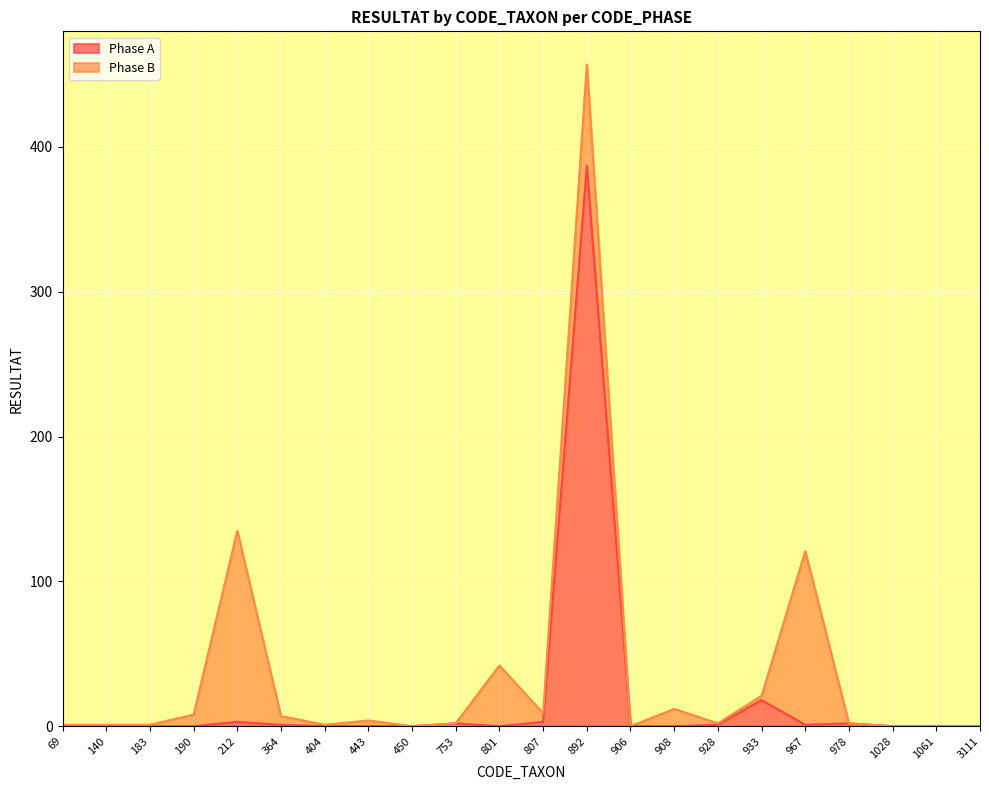

Which category has the highest value across all series?

892